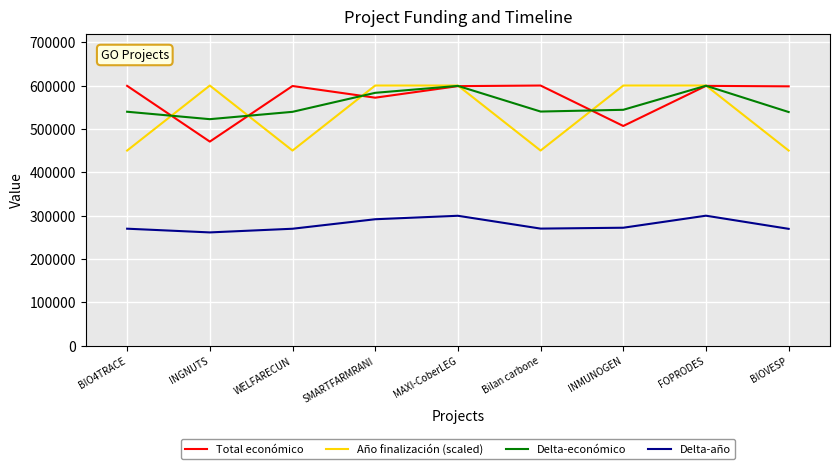

Where does the Total económico series first go above 598609?

BIO4TRACE